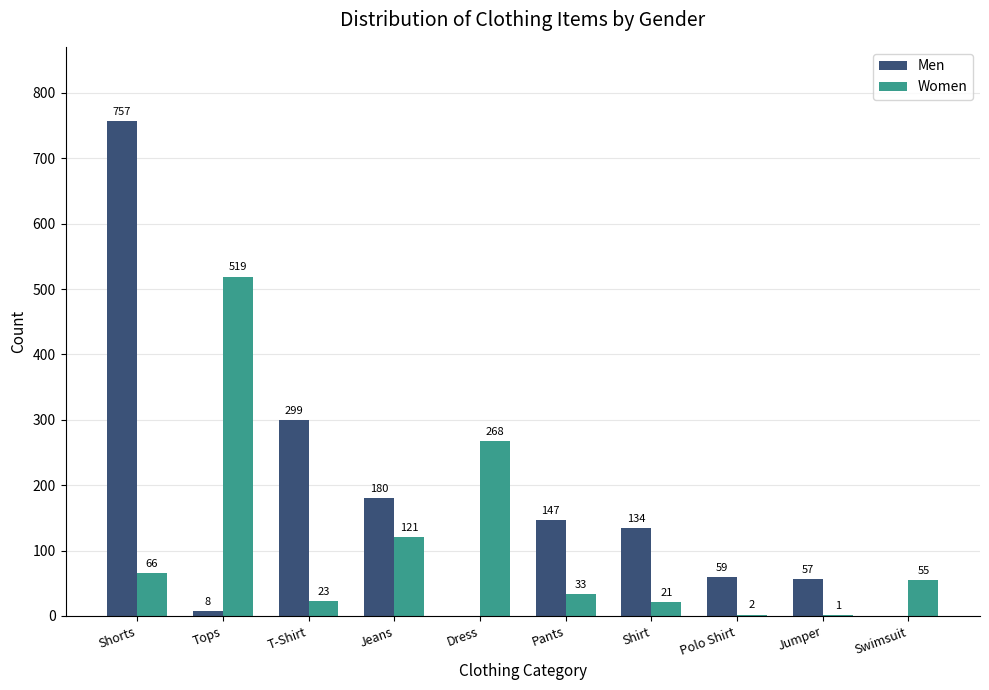

Reading right to left, extract all data points from this chart.

Men: 0	57	59	134	147	0	180	299	8	757
Women: 55	1	2	21	33	268	121	23	519	66